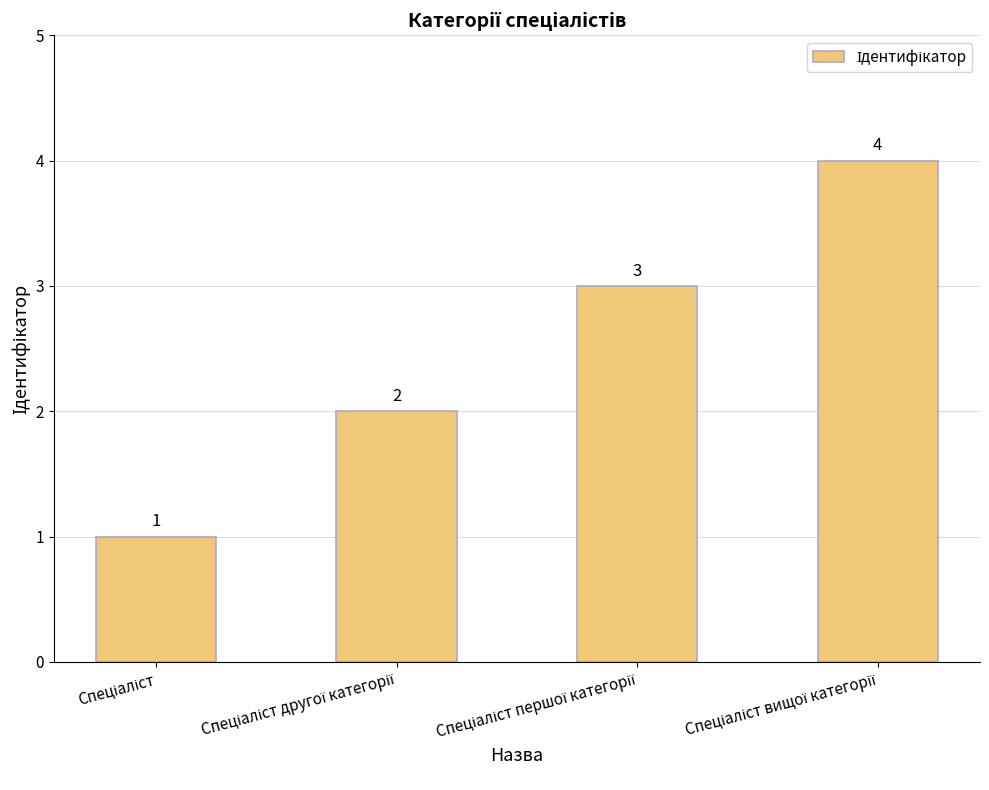

Reading right to left, transcribe all the data shown in this chart.

4	3	2	1